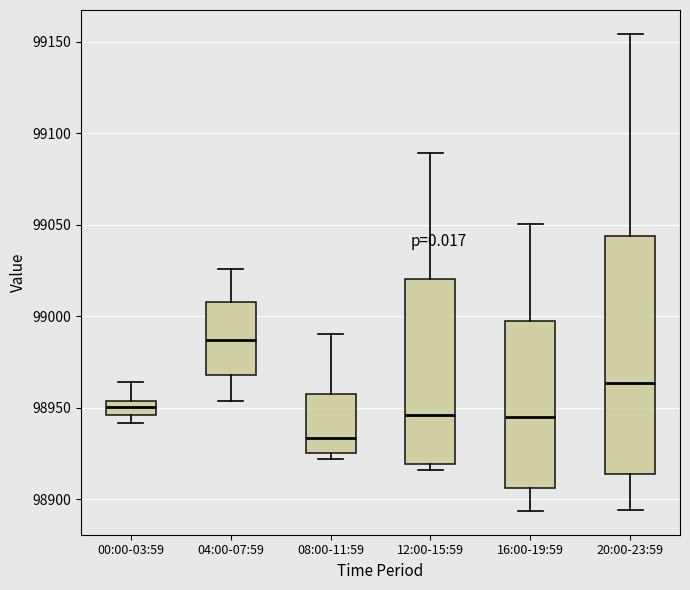

Which box has the highest median line?

04:00-07:59